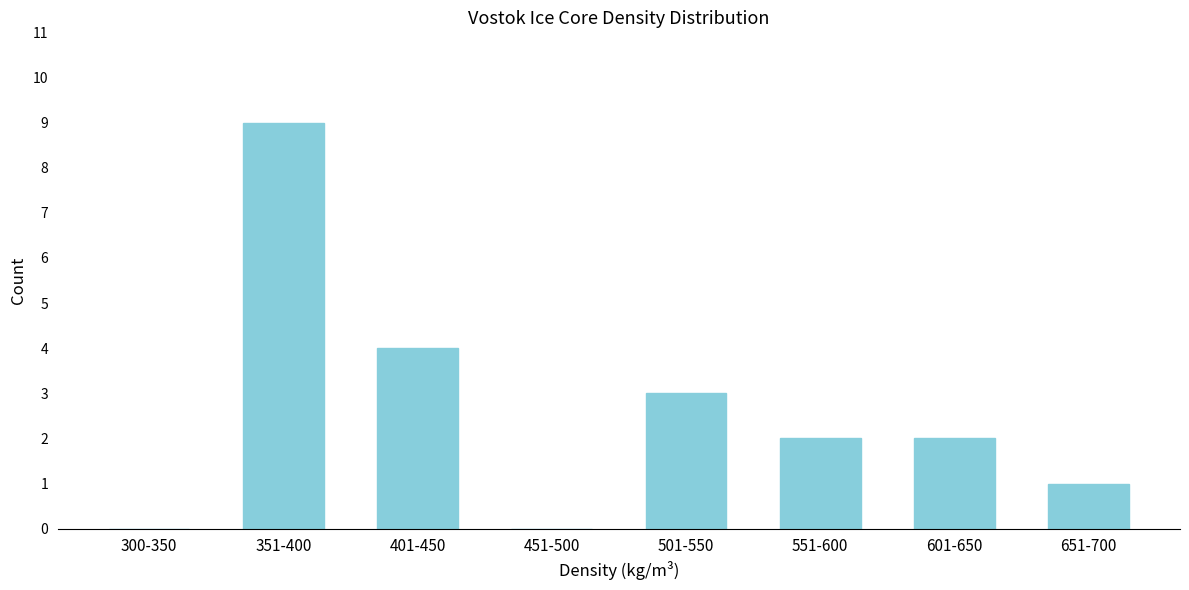

Reading left to right, transcribe all the data shown in this chart.

300-350=0	351-400=9	401-450=4	451-500=0	501-550=3	551-600=2	601-650=2	651-700=1